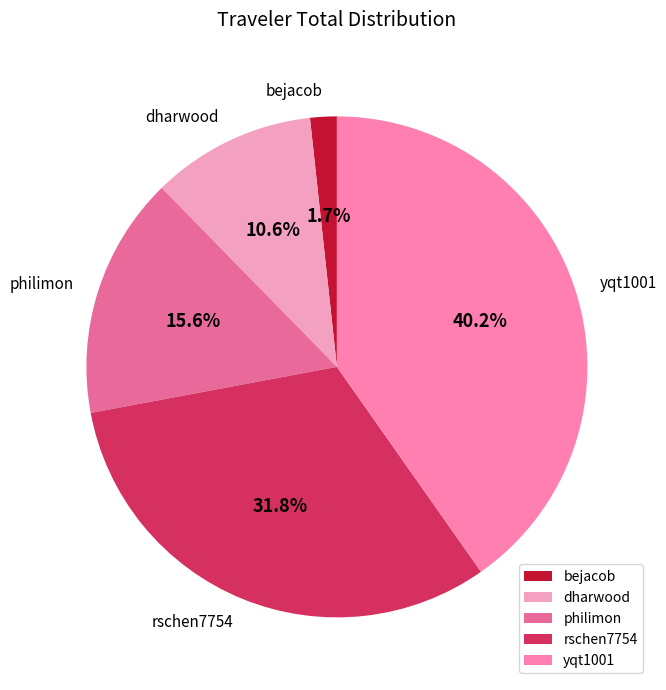

To the nearest percent, what portion does yqt1001 represent?

40%